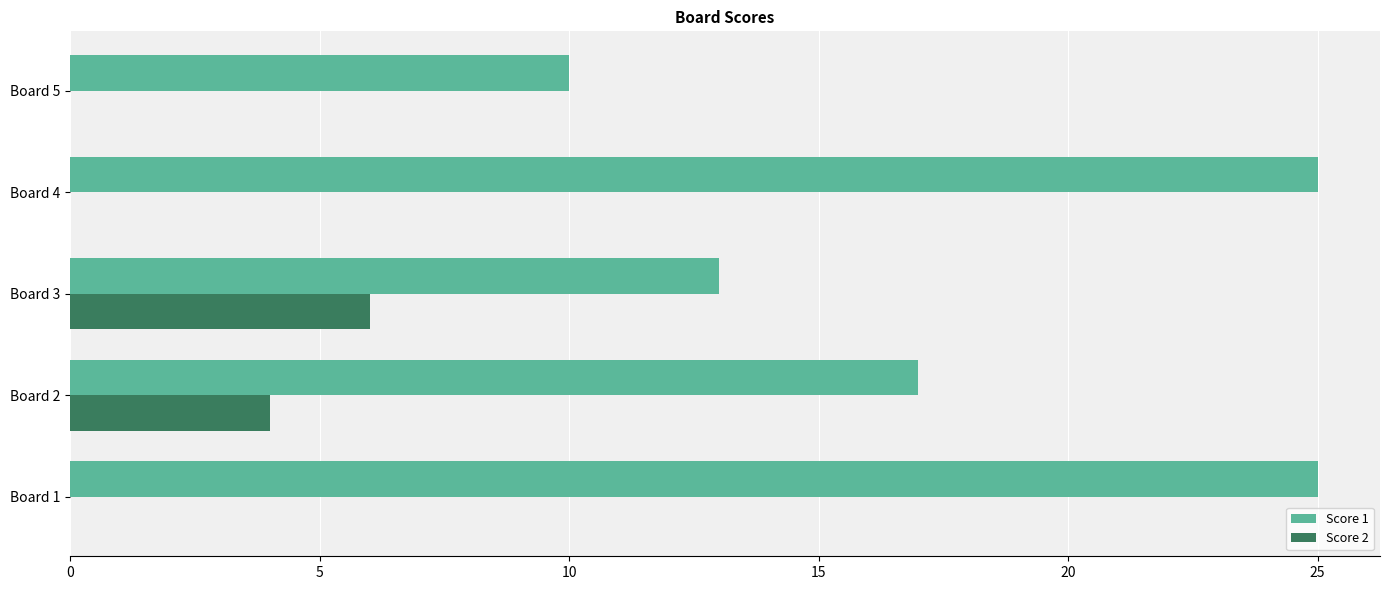

Which series has the largest range (max minus min)?

Score 1